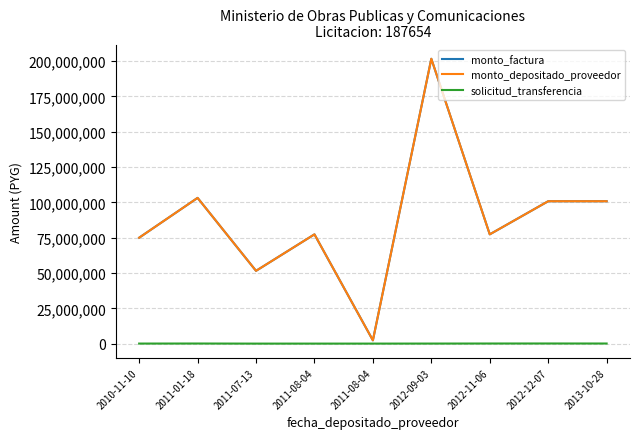

What is the average value of the solicitud_transferencia series?

90502